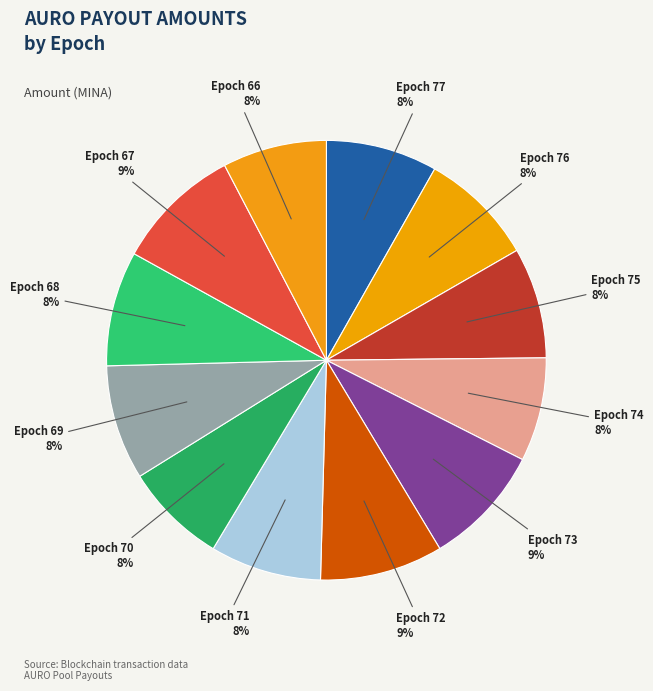

How many segments does this pie chart have?

12